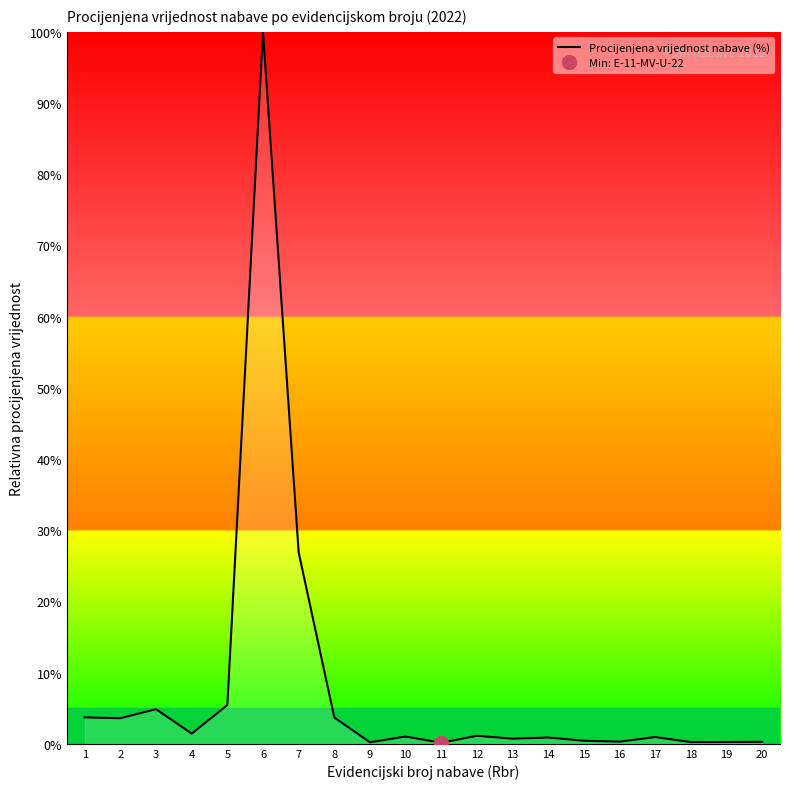

Reading left to right, what are all the values shown in this chart?

1=3.7	2=3.6	3=4.9	4=1.4	5=5.4	6=100.0	7=26.9	8=3.7	9=0.2	10=1.0	11=0.2	12=1.1	13=0.7	14=0.9	15=0.4	16=0.3	17=0.9	18=0.2	19=0.3	20=0.3